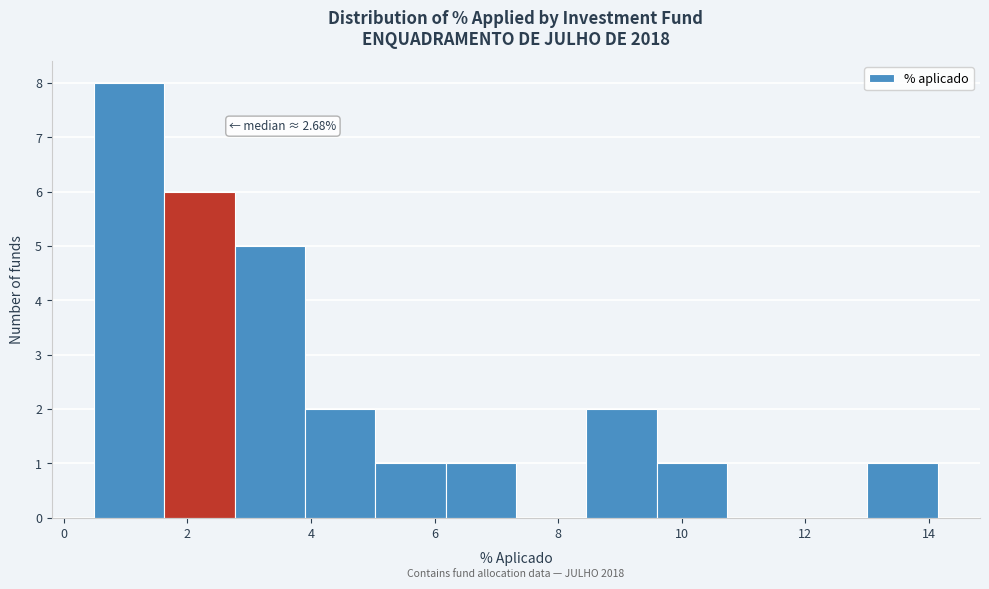

Over which range of the x-axis is the bar tallest?

0.4 to 1.6